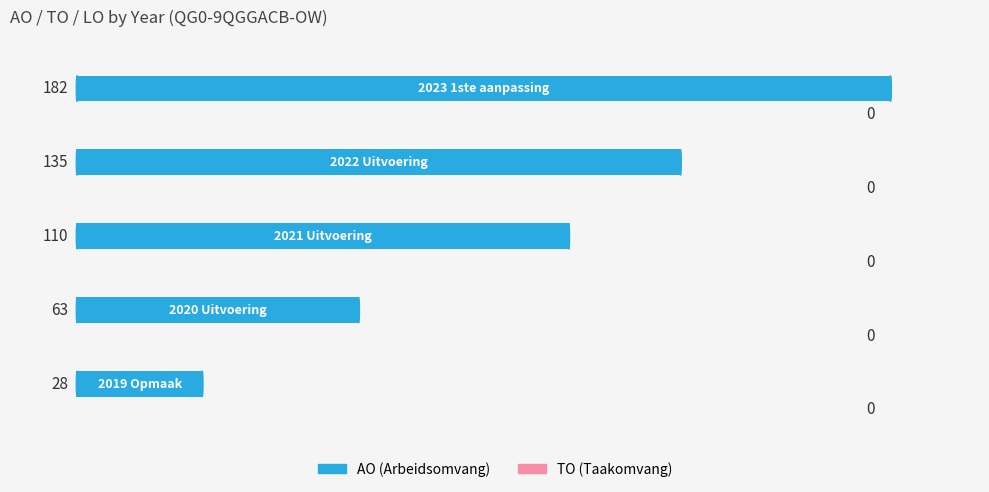

What is the sum of all values?

518